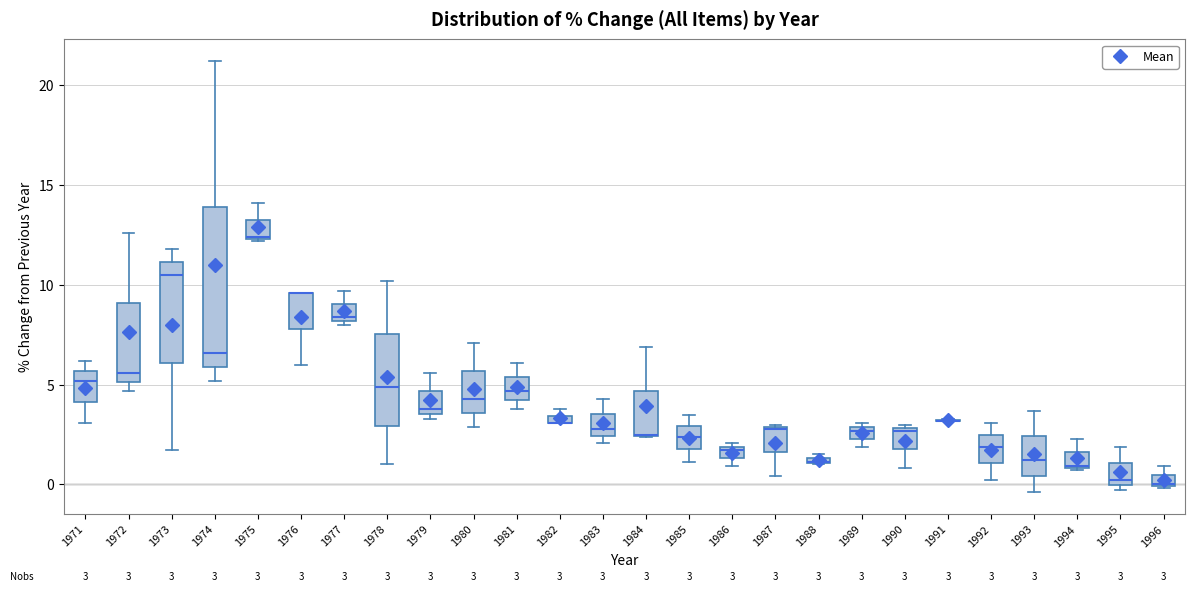

Which box is the tallest, from its lower edge to its upper edge?

1974